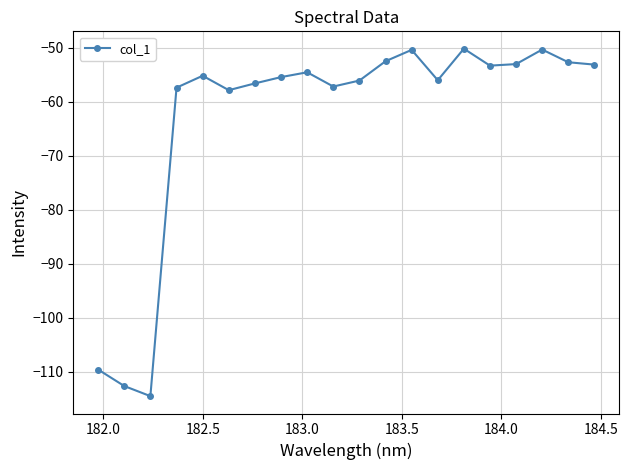

What is the value of the 5th point from the left?

-55.2